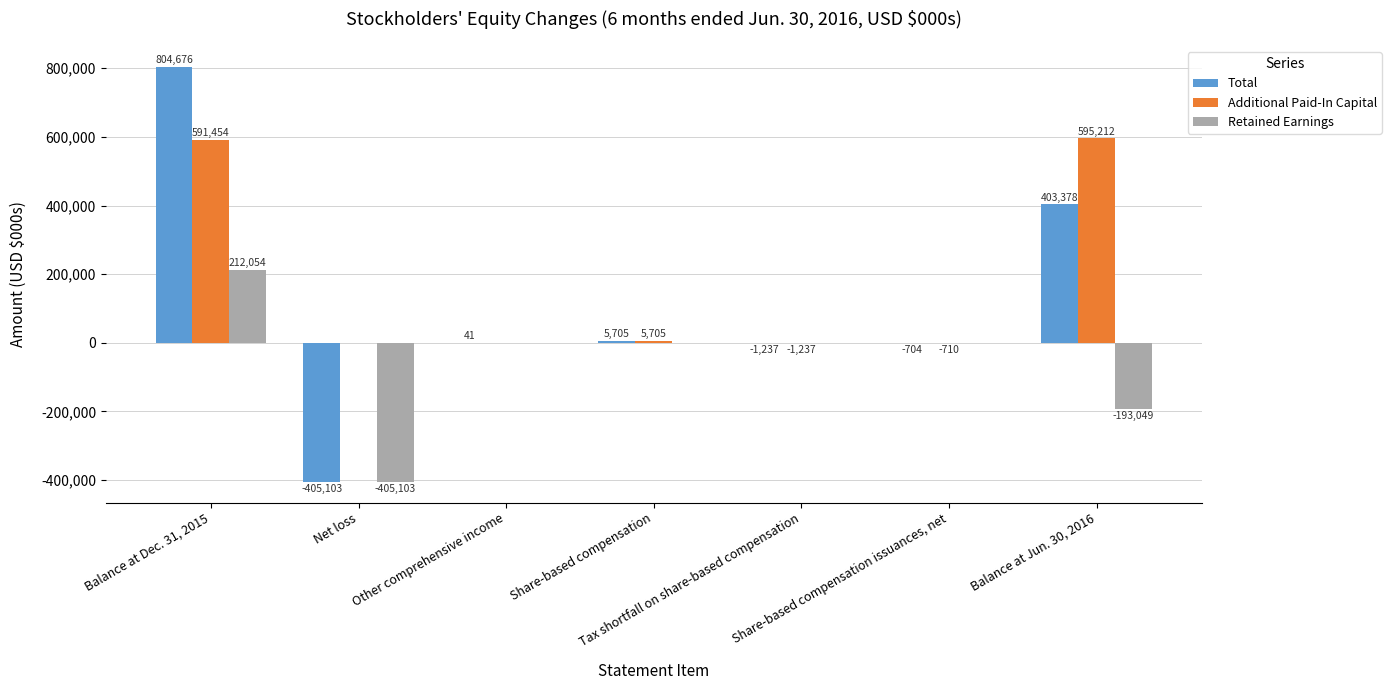

Which series has the largest total across all categories?

Additional Paid-In Capital